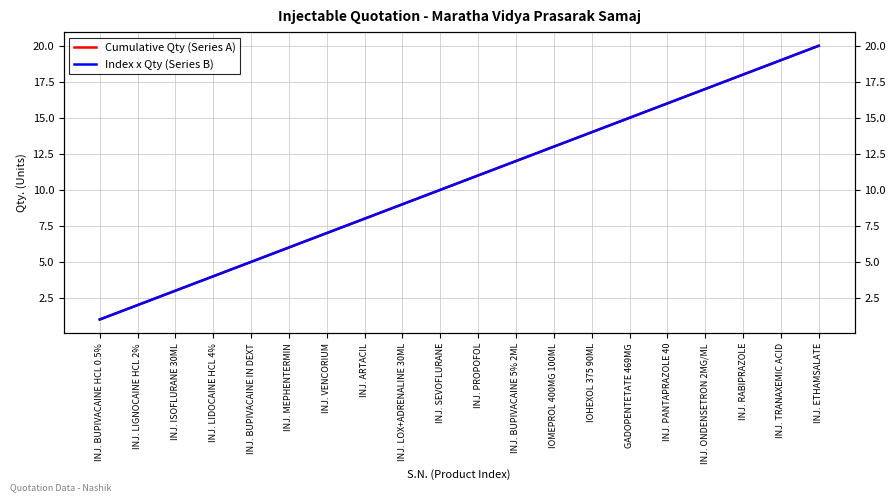

Where does the Index x Qty (Series B) series first go above 11?

INJ. BUPIVACAINE 5% 2ML